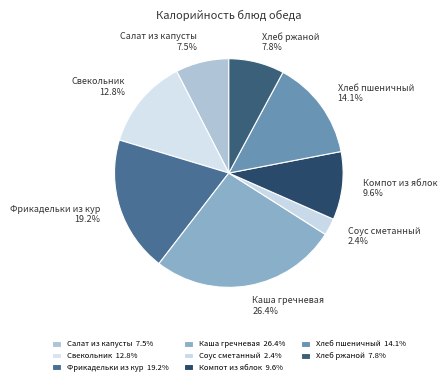

True or false: Хлеб ржаной accounts for 8% of the total.

True